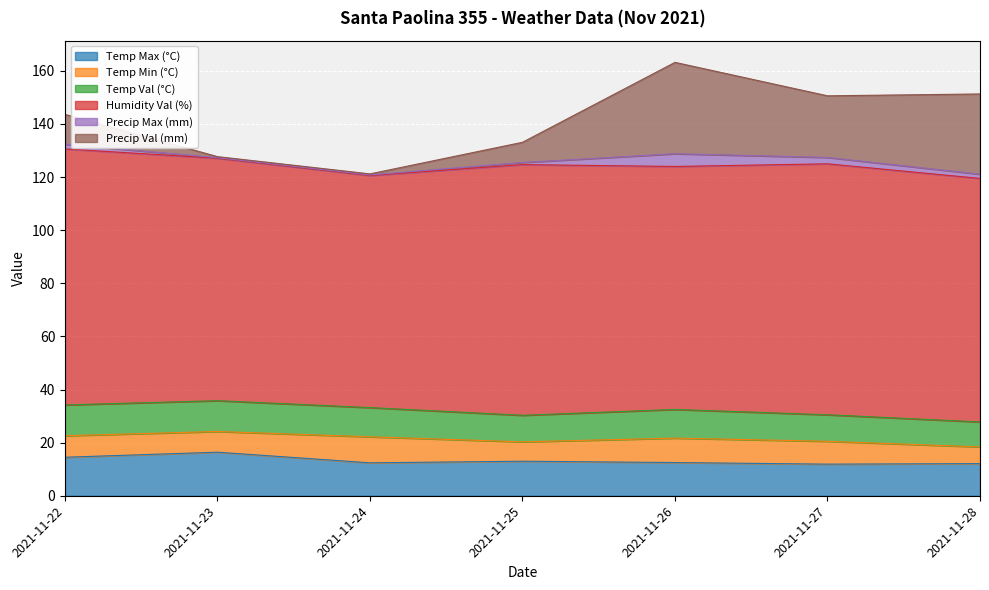

What is the difference between the second highest and minimum values in the Temp Max (°C) series?

2.6